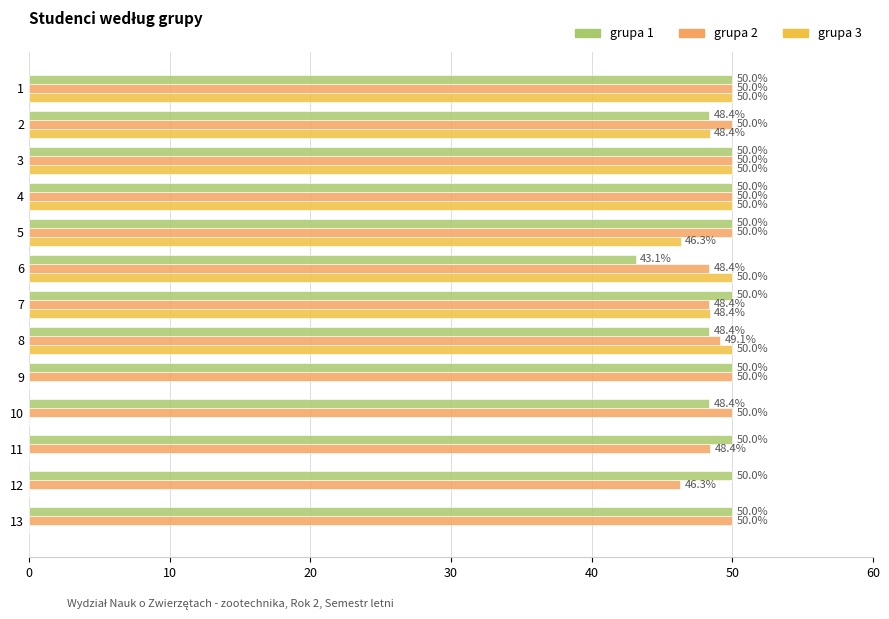

True or false: grupa 1 has a value of 81.9 at 3.

False